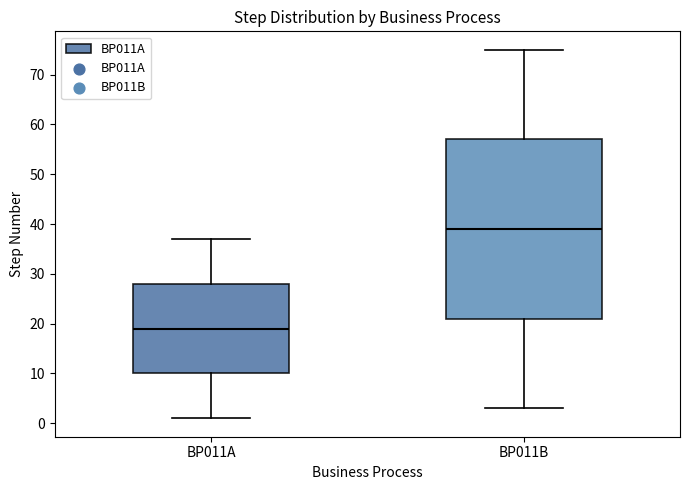

Where does the median line of the box for BP011B sit on the y-axis? The values are not printed on the chart, so give them approximately, as read against the axis.

39